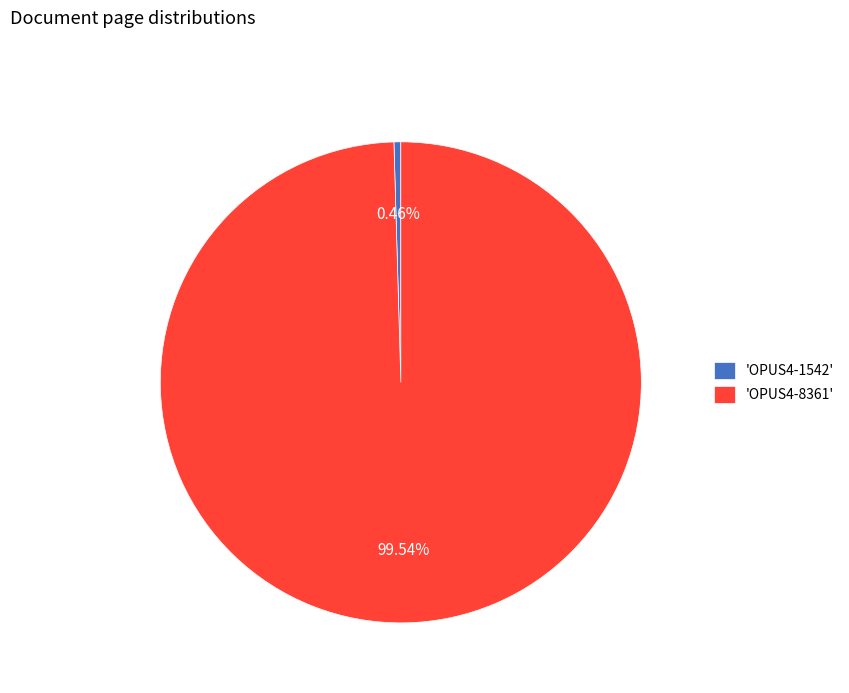

Combined, do 'OPUS4-1542' and 'OPUS4-8361' account for over 50%?

Yes